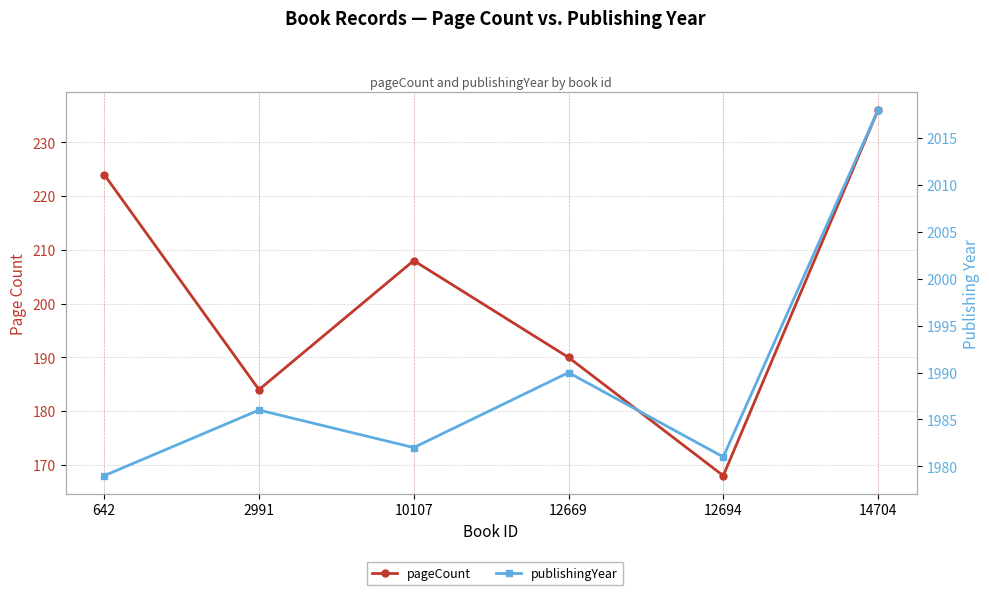

What is the value of the publishingYear point at the 6th from the left?

2018